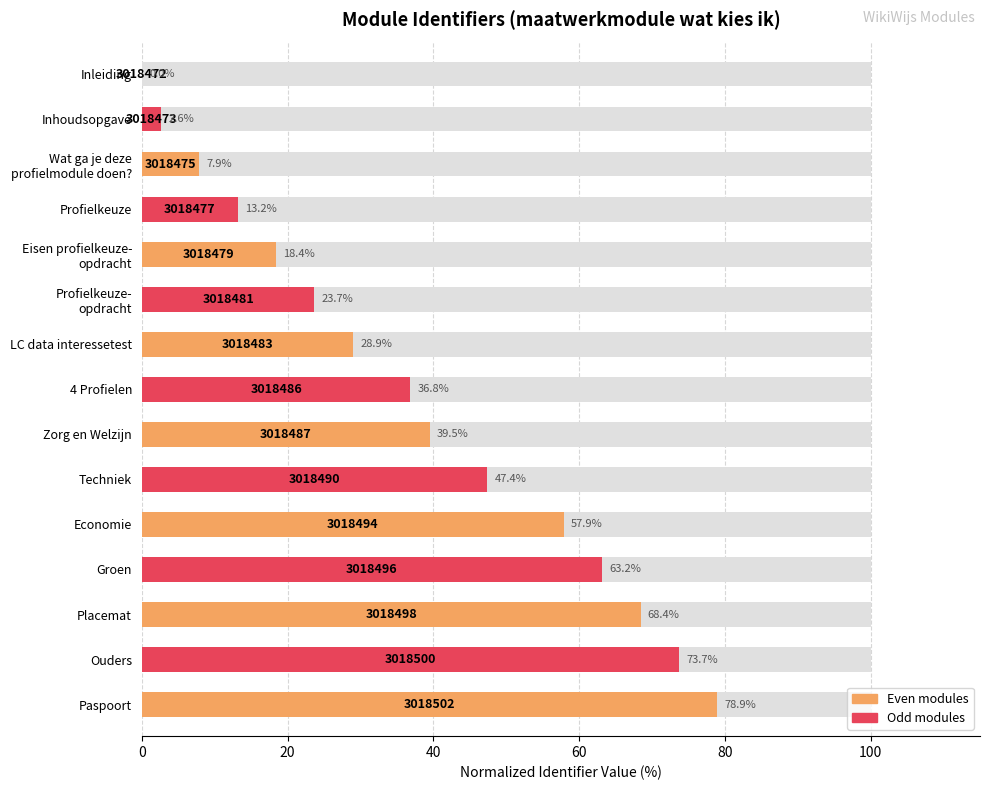

How many bars are there in total?

15